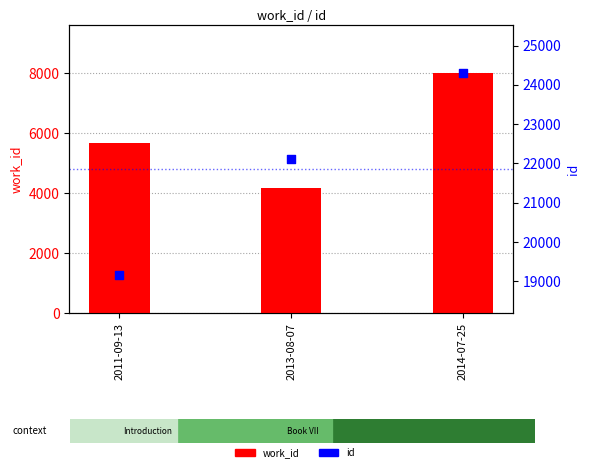

What are all the series names shown in the legend?

work_id, id